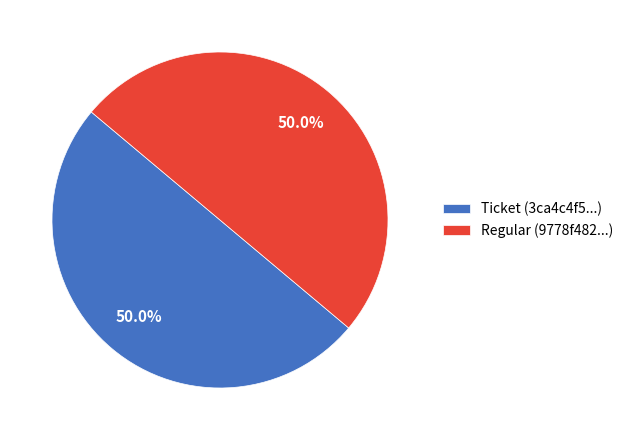

Do Ticket (3ca4c4f5...) and Regular (9778f482...) together represent more than half of the pie?

Yes